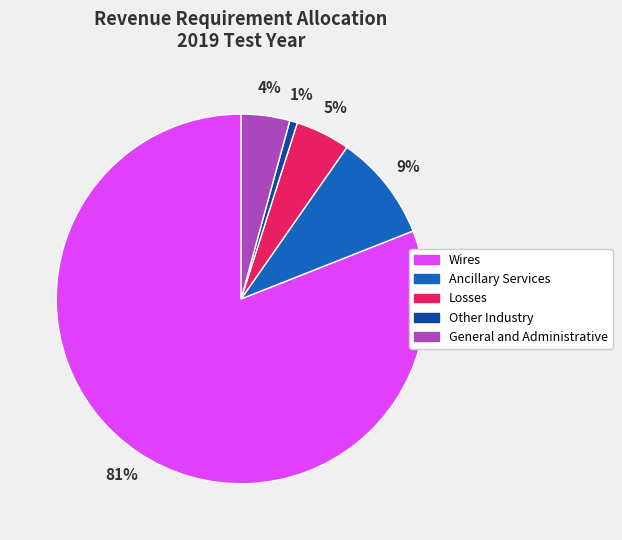

Approximately how many times larger is the value at Ancillary Services compared to General and Administrative?

2.2